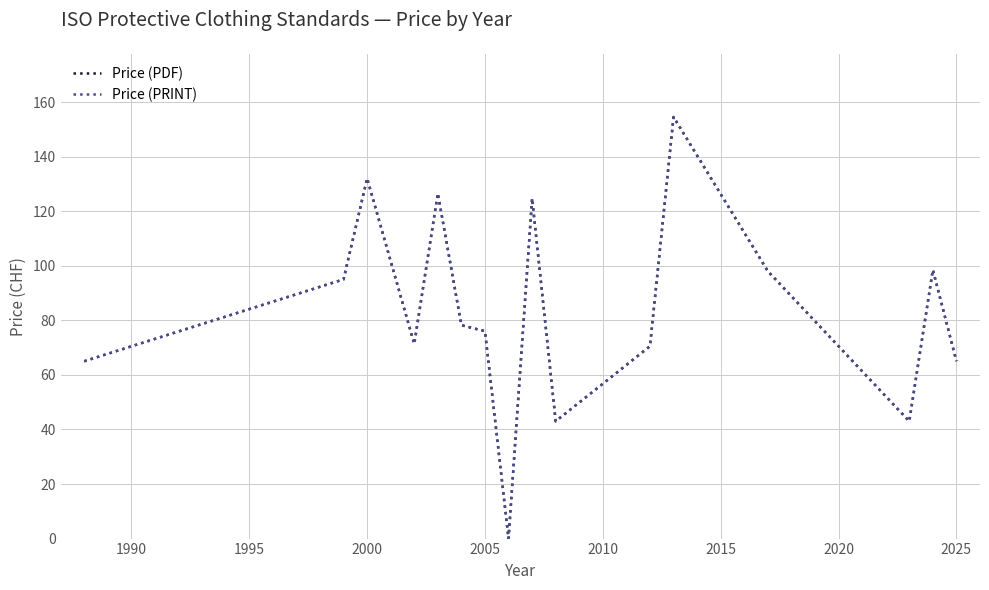

What is the average value of the Price (PDF) series?

83.8